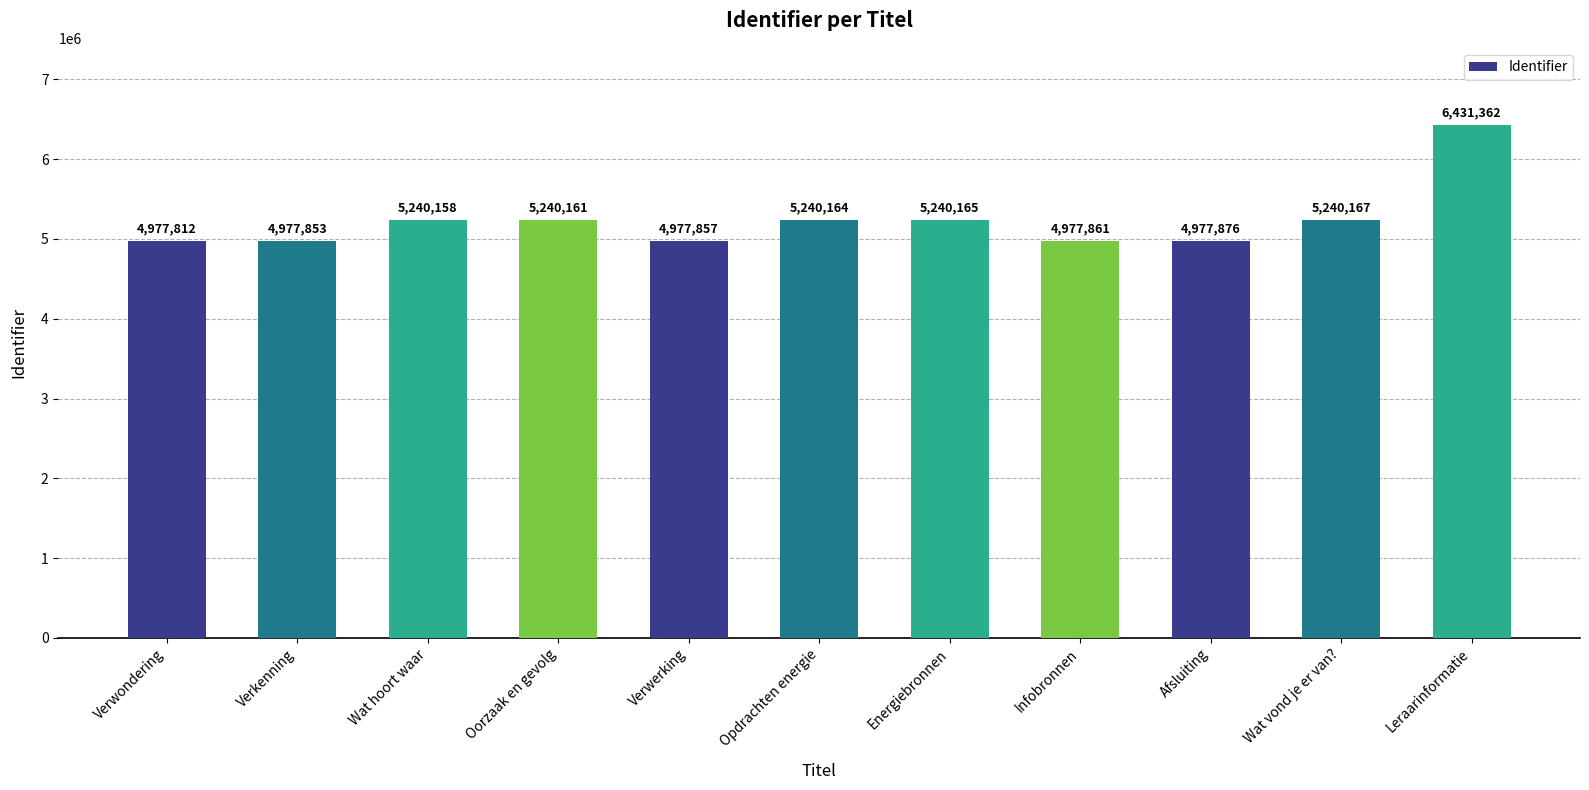

What is the difference between the second highest and second lowest values?

262314